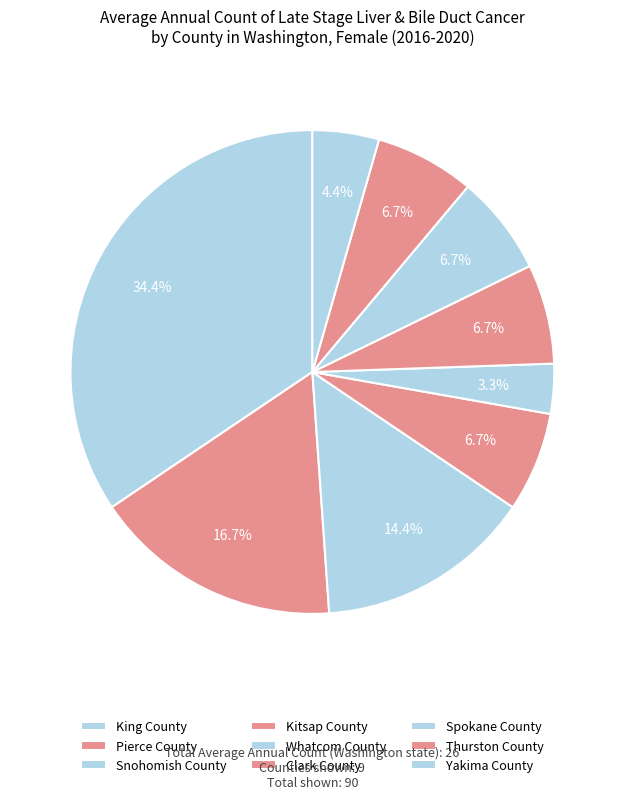

Combined, do Thurston County and Spokane County account for over 50%?

No